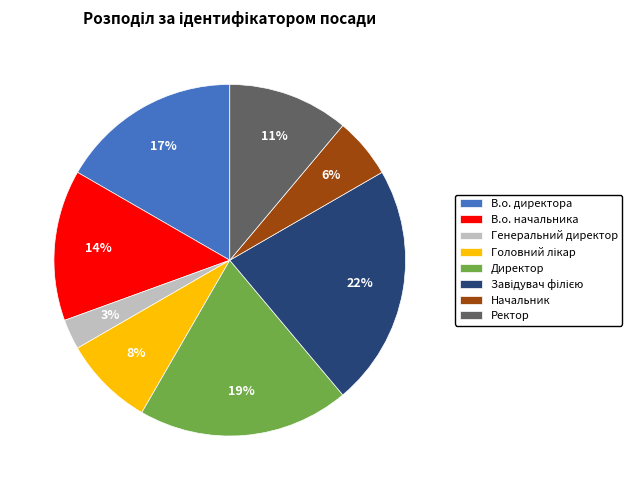

Do Ректор and Начальник together represent more than half of the pie?

No